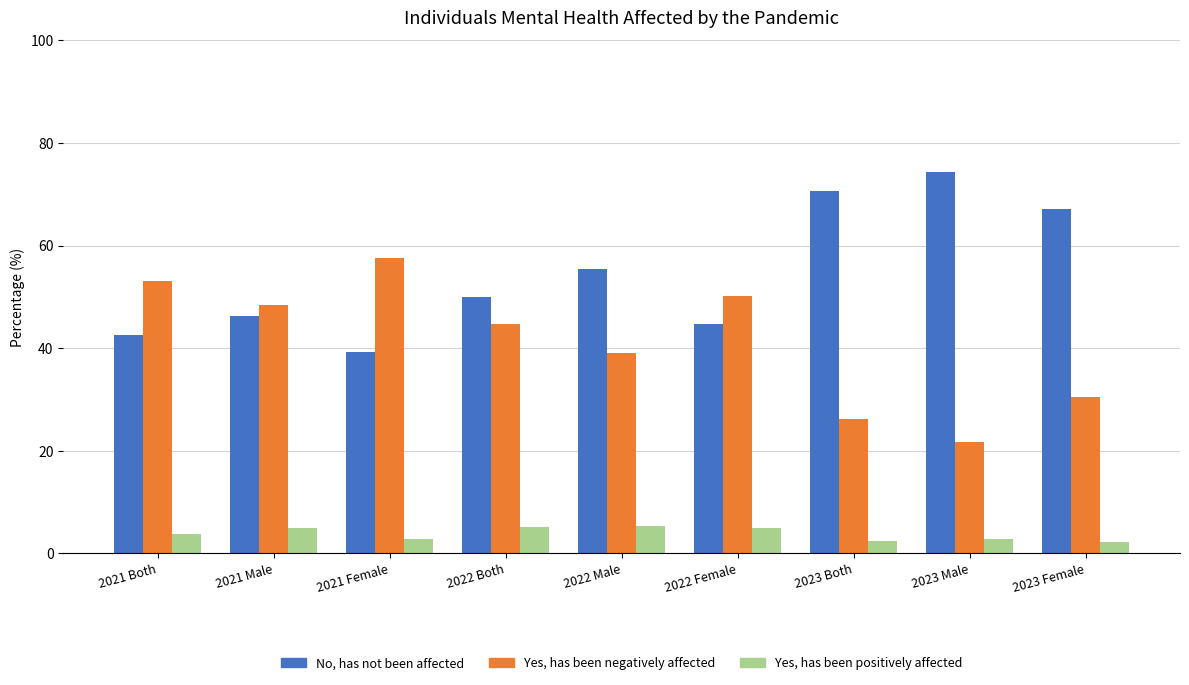

What is the sum of the No, has not been affected values at 2022 Male and 2021 Male?

101.7